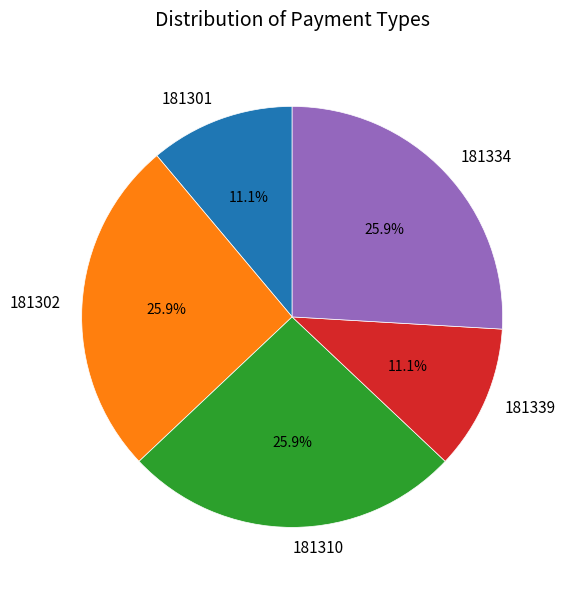

To the nearest percent, what is the difference between the 181302 and 181339 slice percentages?

15%